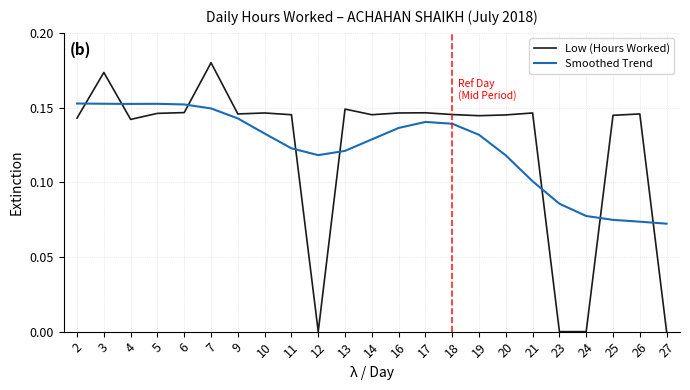

How many lines are shown in the chart?

2